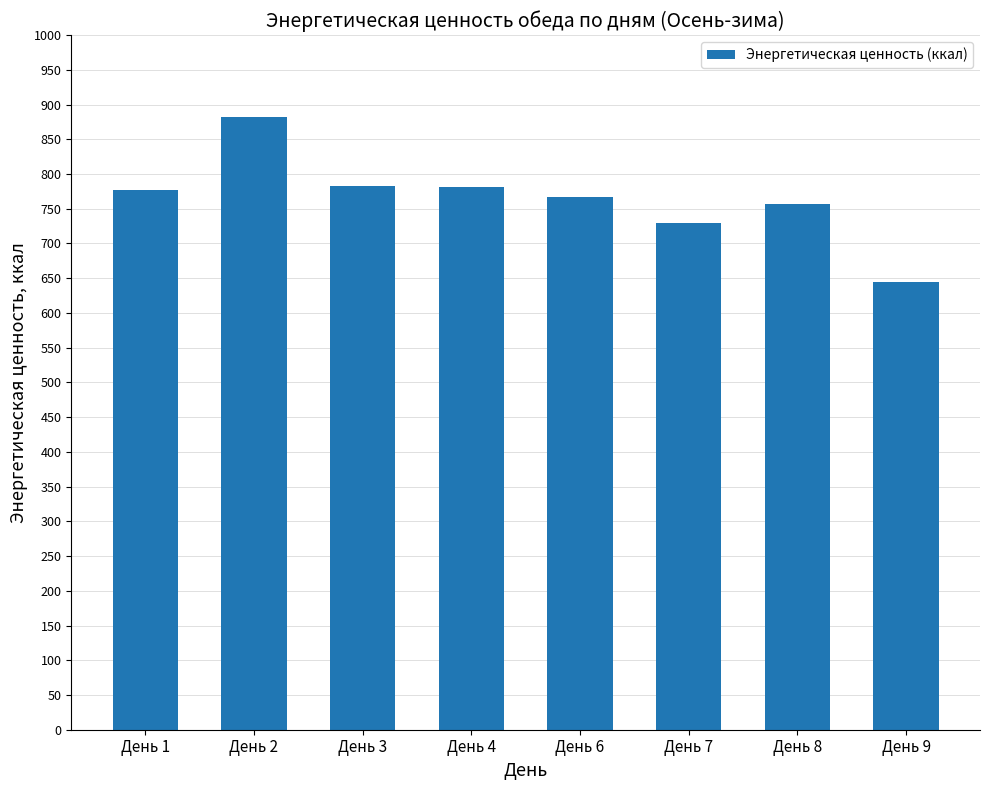

What is the ratio of the value at День 2 to the value at День 4?

1.1